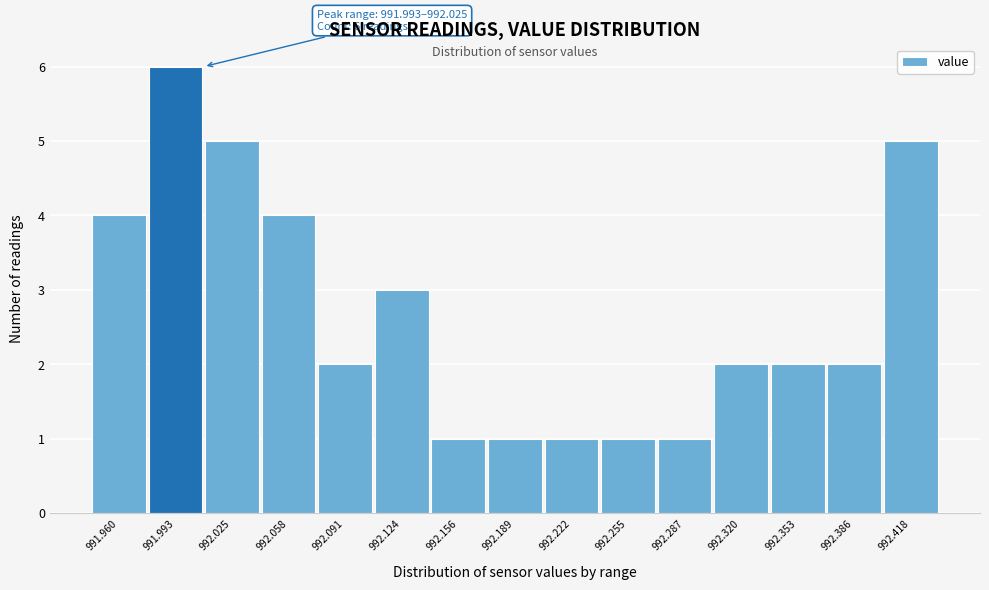

Reading right to left, extract all data points from this chart.

5	2	2	2	1	1	1	1	1	3	2	4	5	6	4